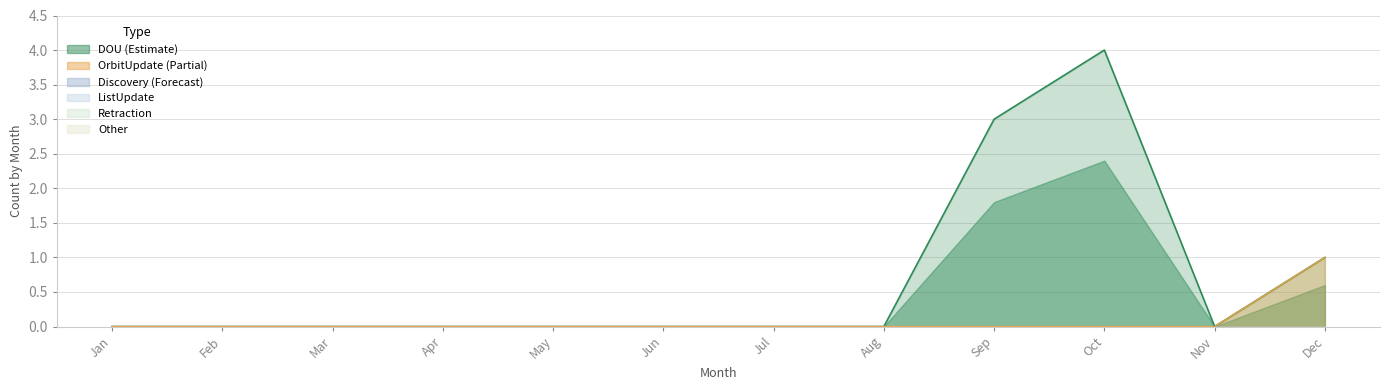

List the labels in order of Other value, largest first.

Jan, Feb, Mar, Apr, May, Jun, Jul, Aug, Sep, Oct, Nov, Dec